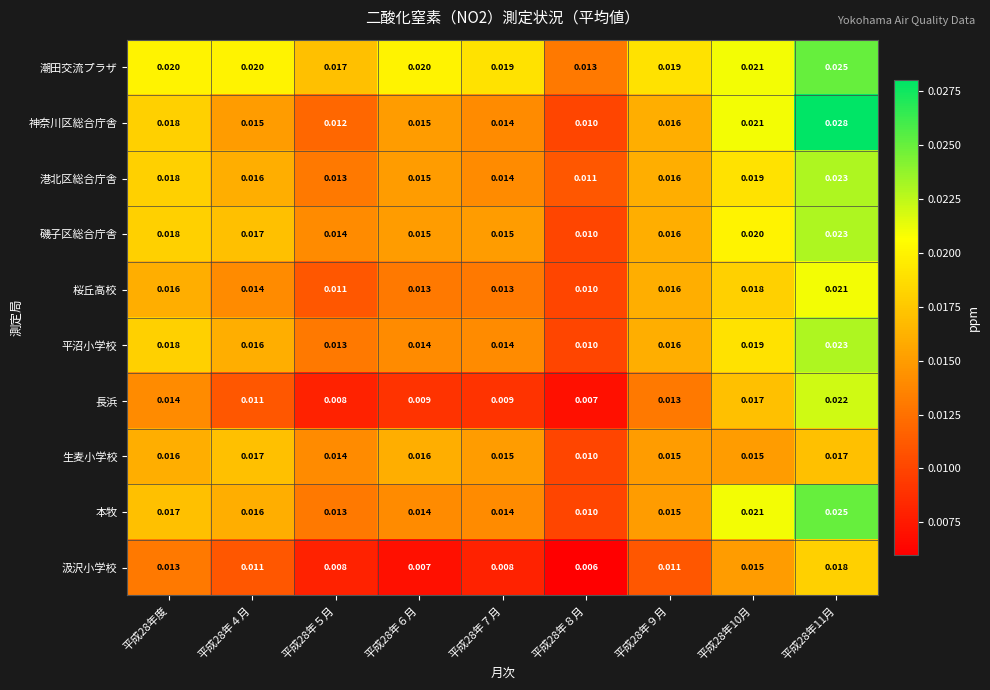

Which series has the largest range (max minus min)?

神奈川区総合庁舎